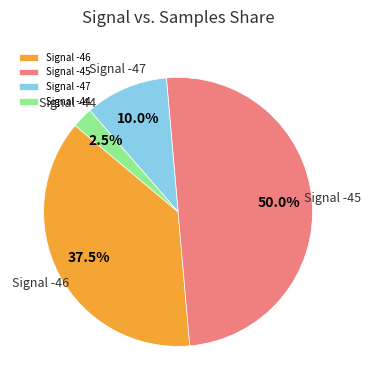

What is the ratio of the value at Signal -46 to the value at Signal -44?

15.0